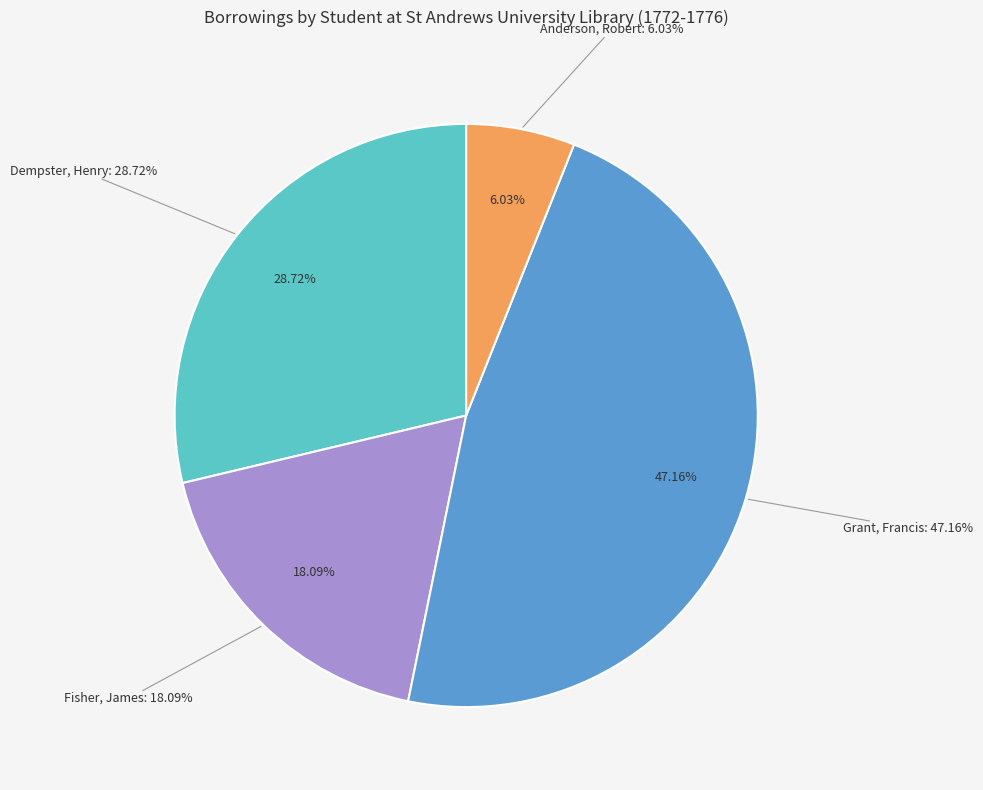

Between Grant and Anderson, which is larger?

Grant